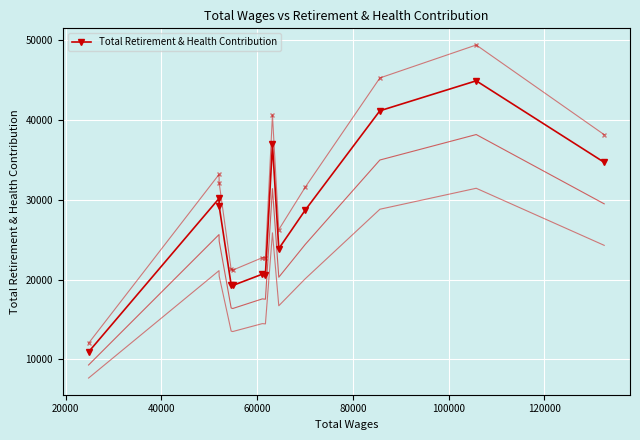

What is the value of the Total Retirement & Health Contribution point at the 3rd from the left?

29197